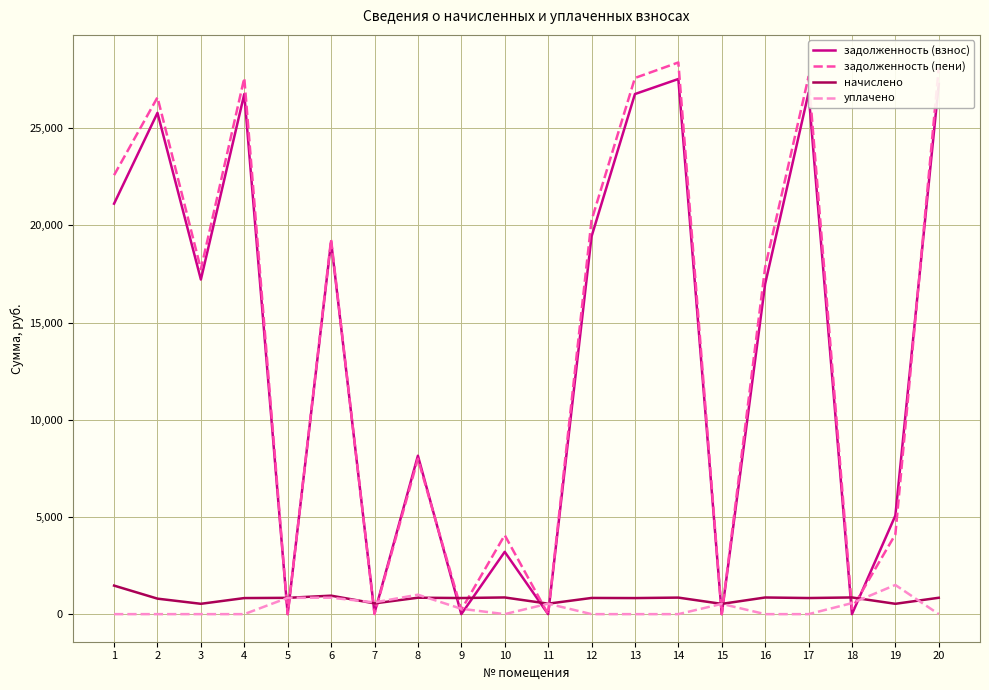

Which series changed the most between 2 and 17?

задолженность (пени)